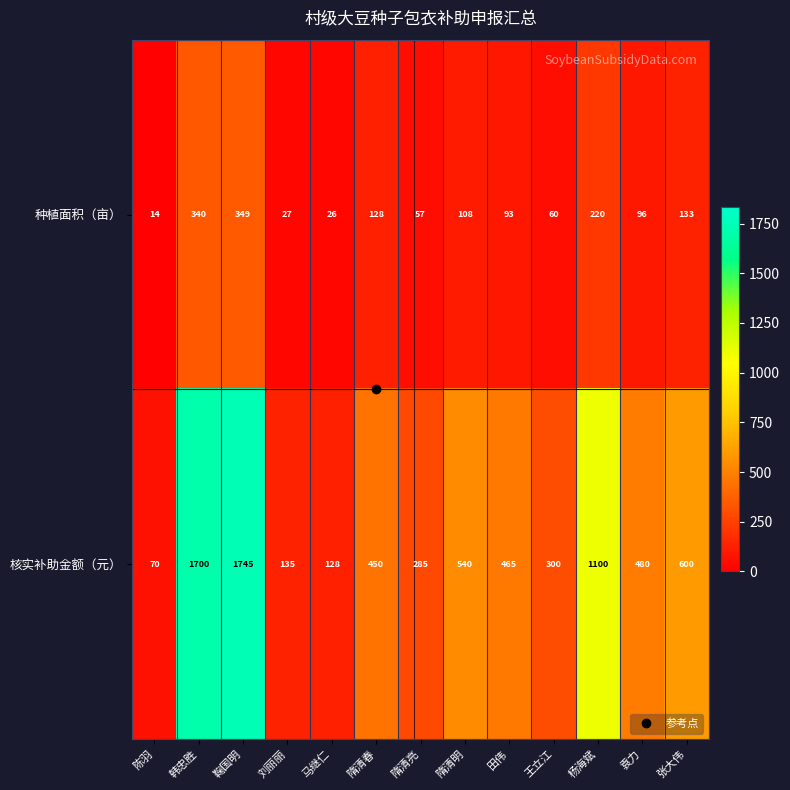

What is the average value of the 核实补助金额（元） series?

615